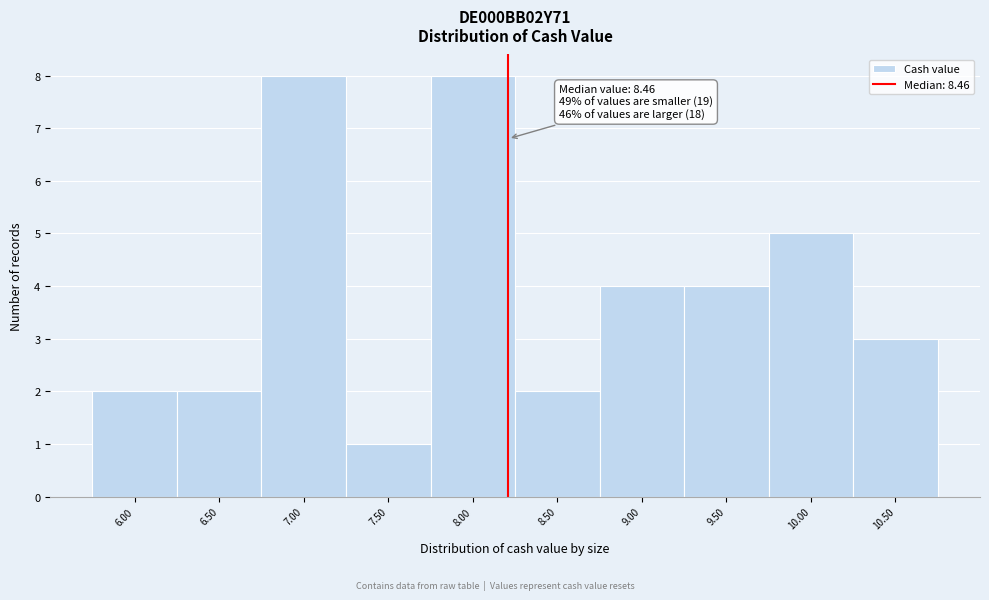

Reading left to right, what are all the values shown in this chart?

2	2	8	1	8	2	4	4	5	3